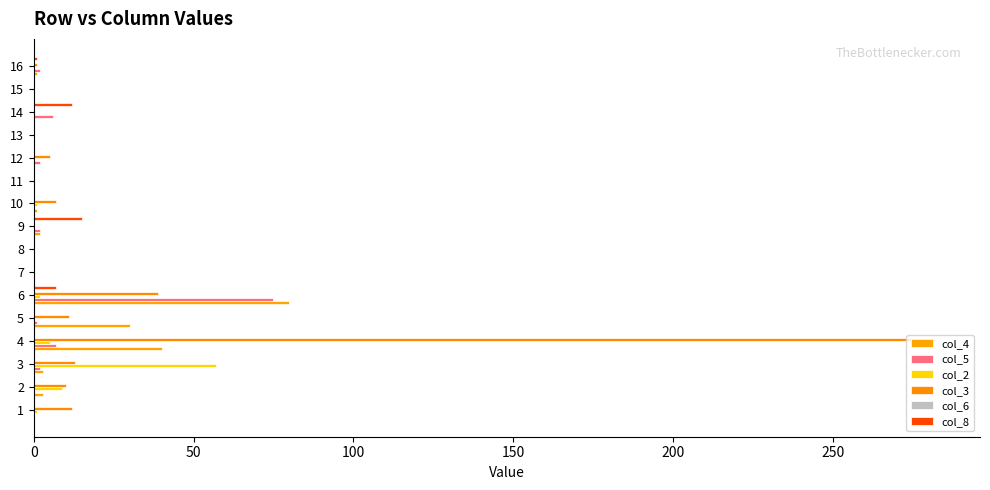

Which series has the largest total across all categories?

col_3